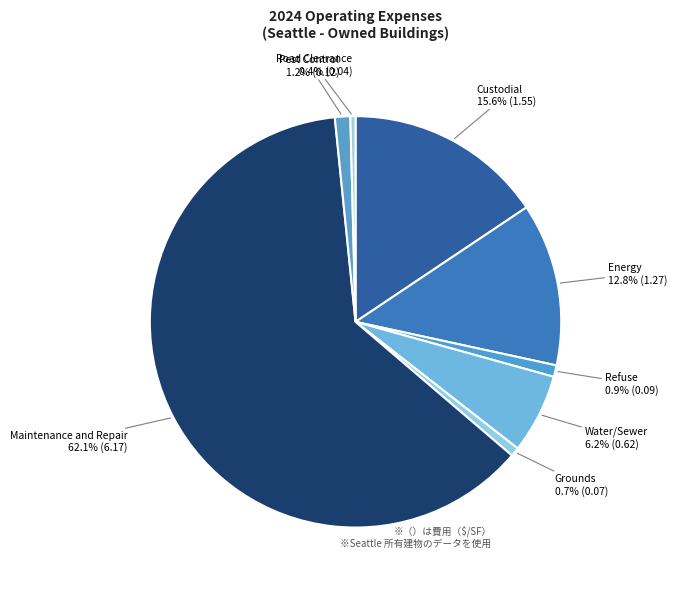

Rank the categories by value from highest to lowest.

Maintenance and Repair, Custodial, Energy, Water/Sewer, Pest Control, Refuse, Grounds, Road Clearance